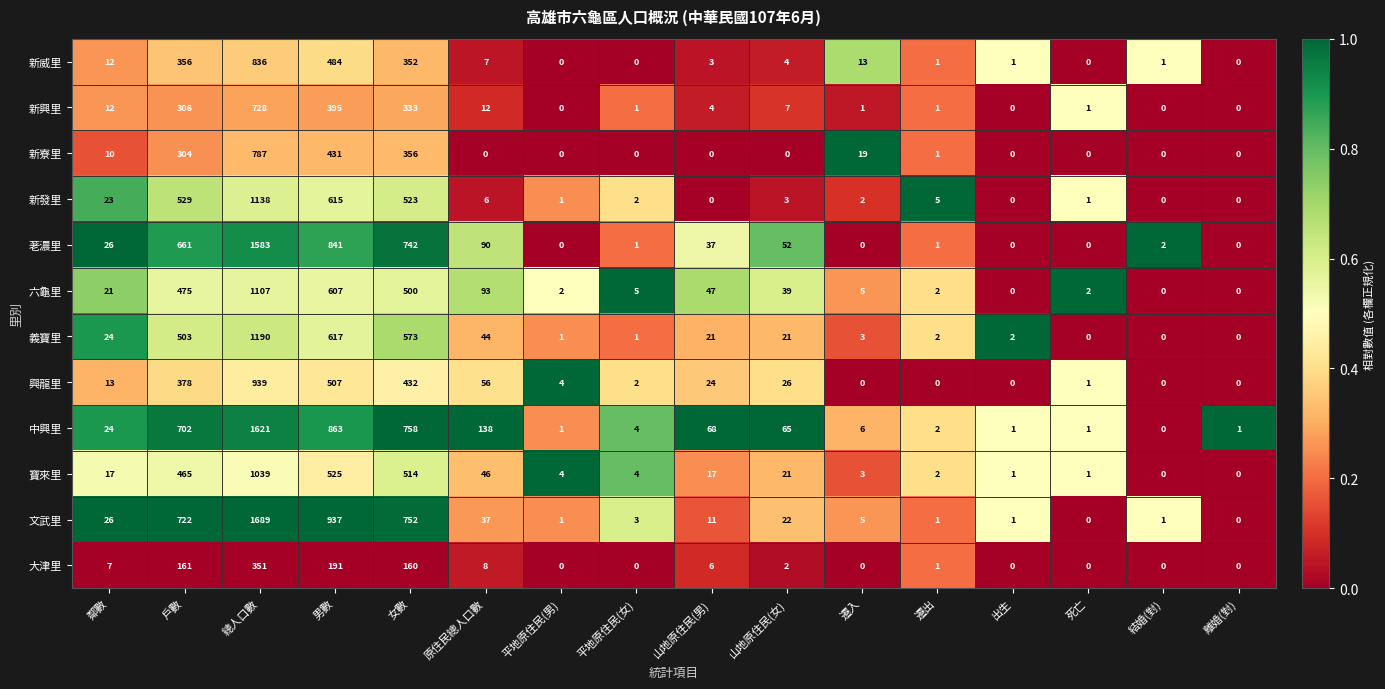

What is the difference between the second highest and minimum values in the 六龜里 series?

607